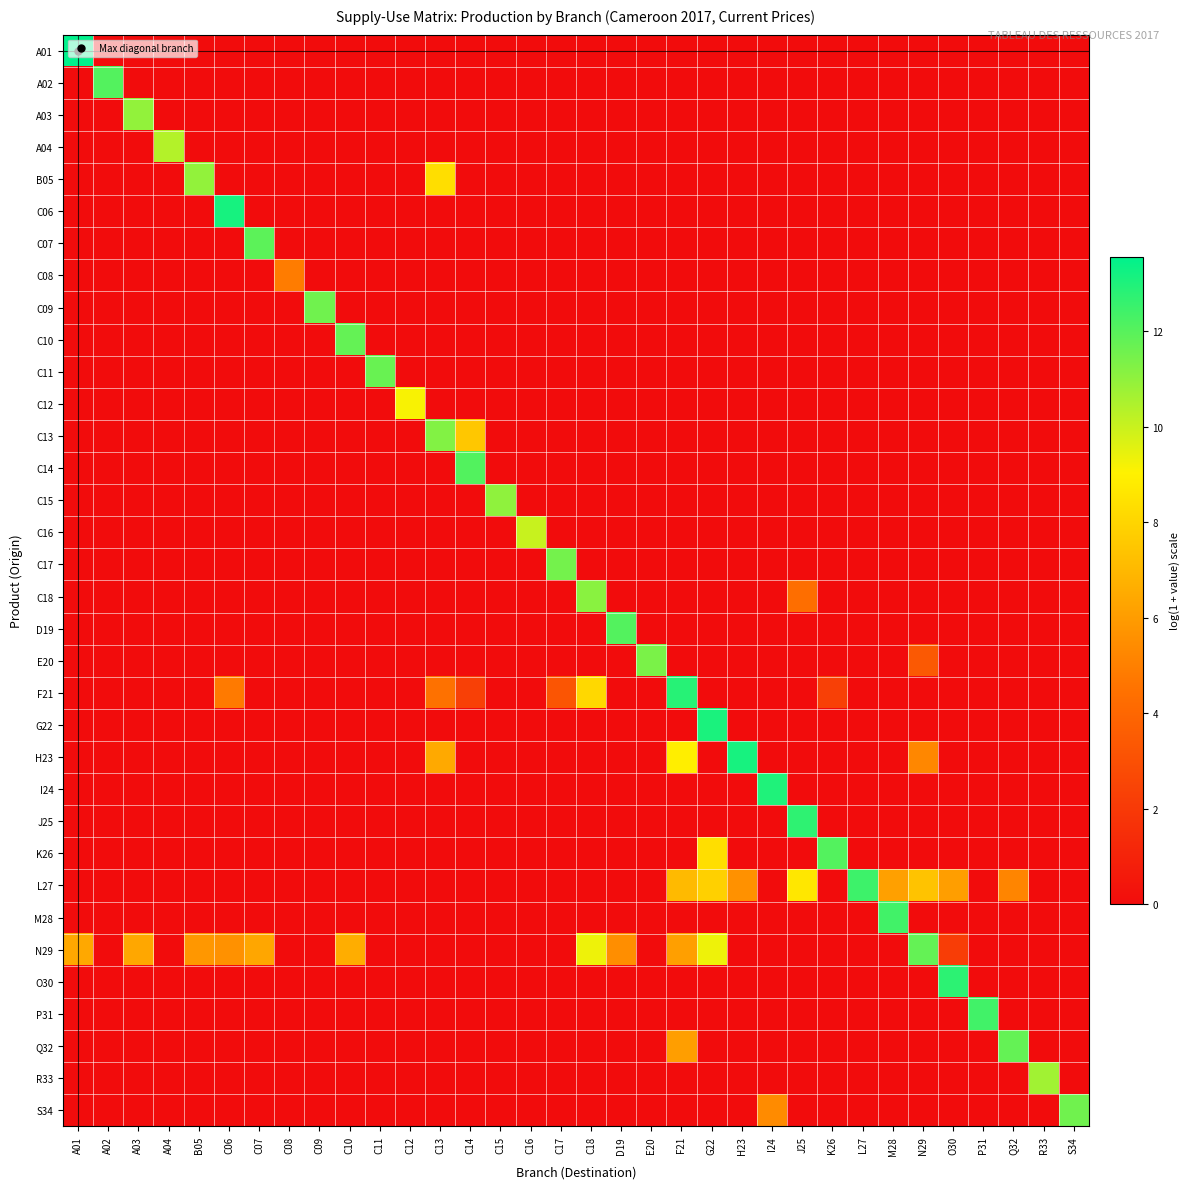

Which series changed the most between I24 and J25?

I24